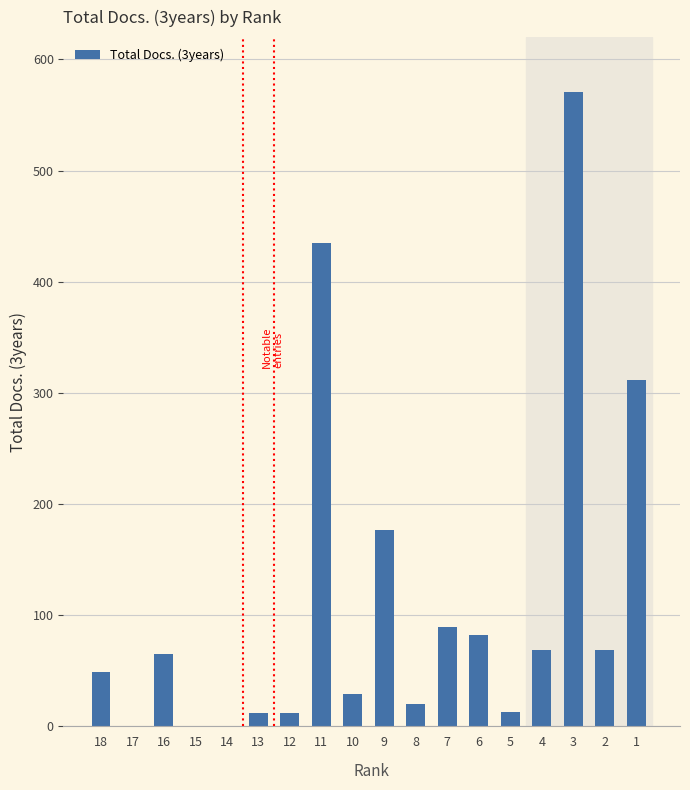

Is it true that the value at 5 is 13?

True